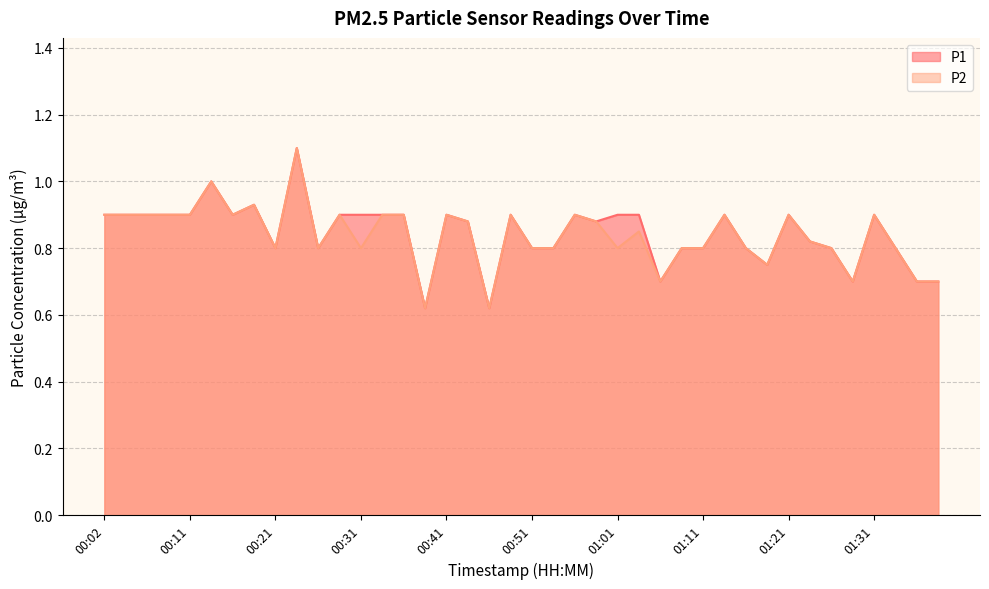

In P2, how many points are lower than both neighbors (excluding endpoints)?

10